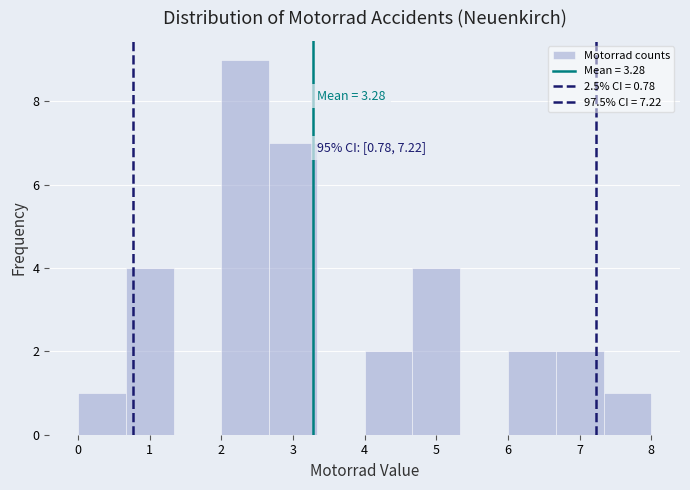

Over which range of the x-axis is the bar tallest?

2.0 to 2.7